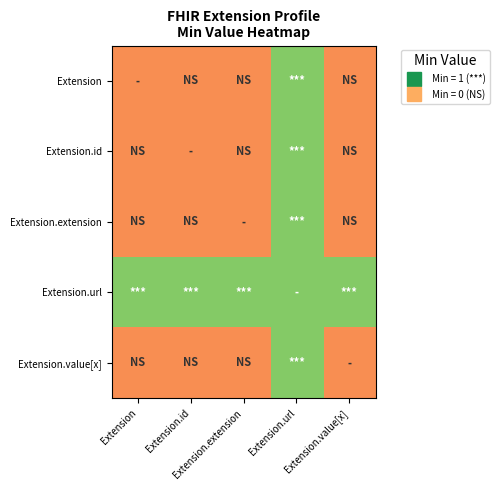

List the series in order of their peak value, lowest first.

Extension, Extension.id, Extension.extension, Extension.url, Extension.value[x]